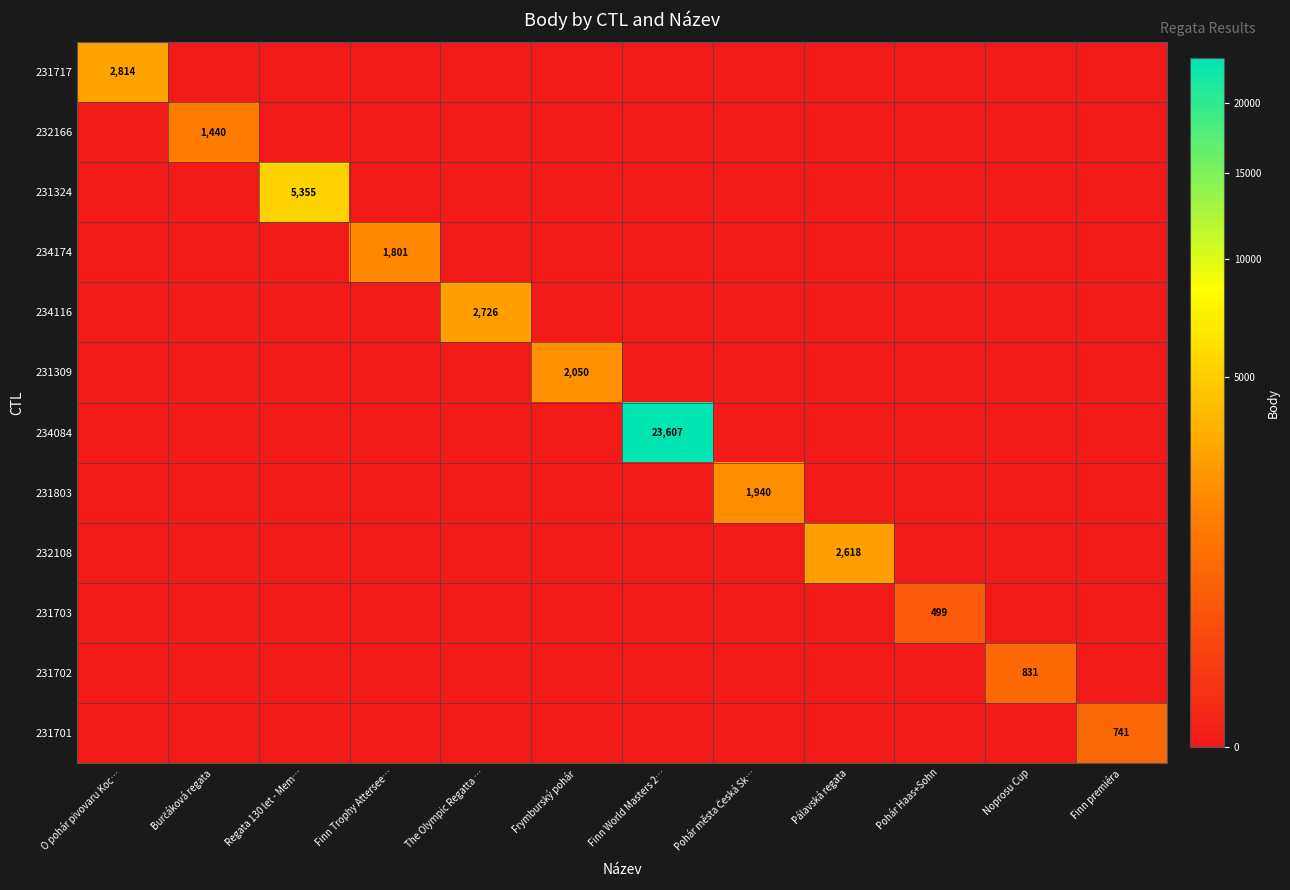

Between Burčáková regata and Noprosu Cup, which is larger?

Burčáková regata